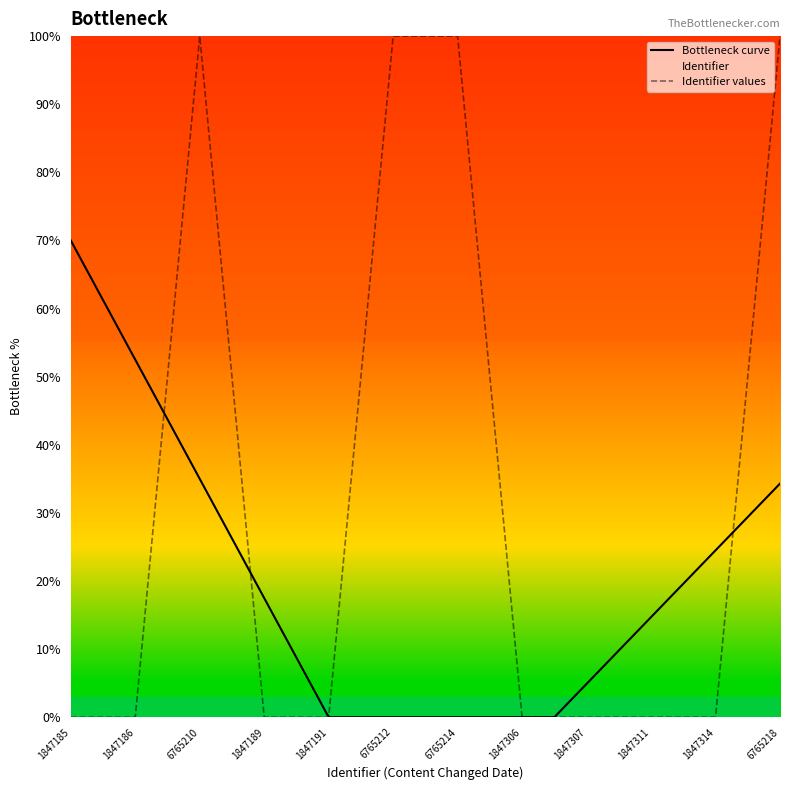

How many points are higher than both their immediate neighbors (excluding endpoints)?

2